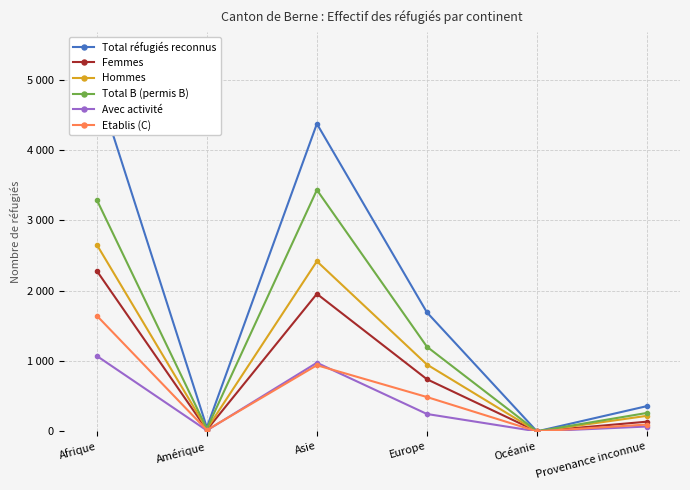

Is it true that Femmes equals 0 at Océanie?

True